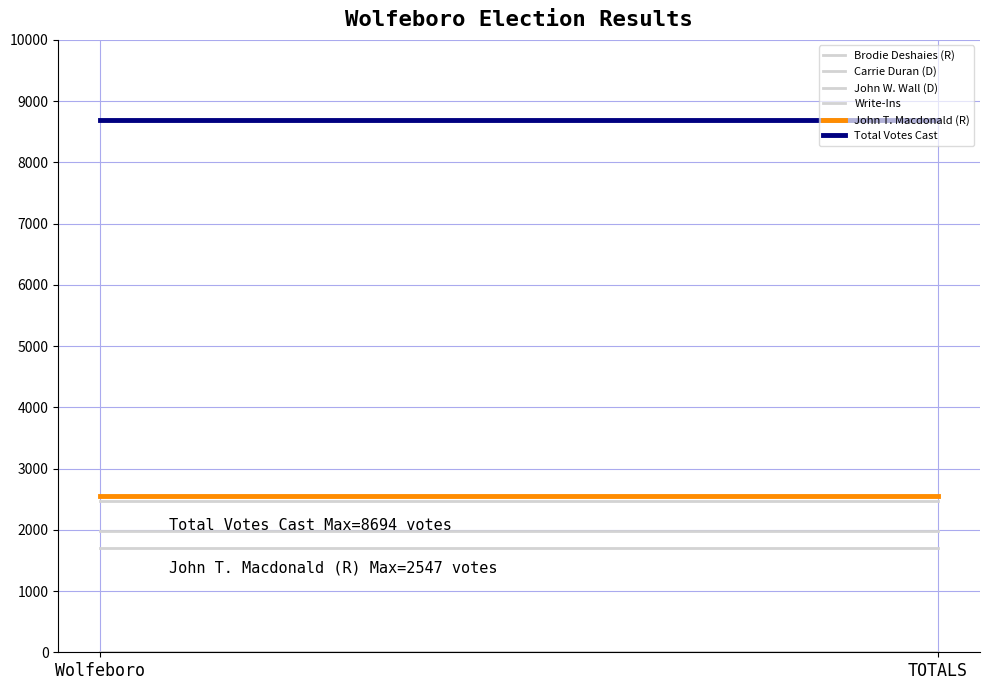

What is the total value across all series at Wolfeboro?

17388